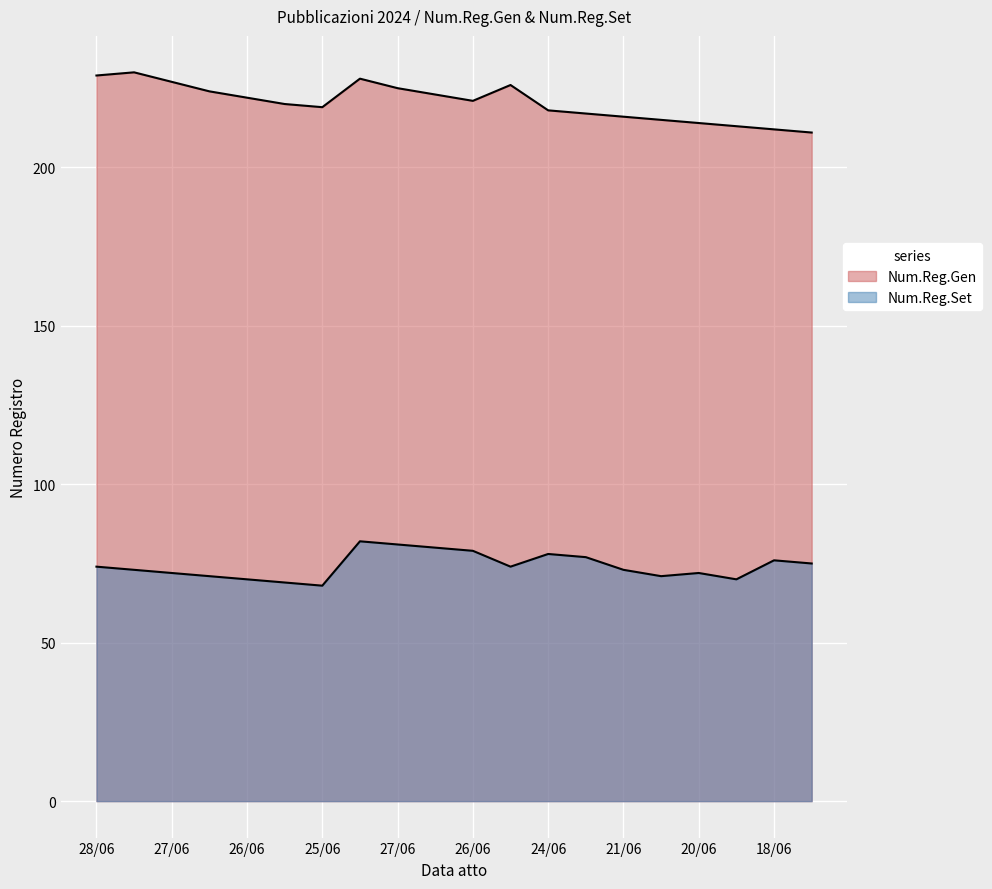

How many lines are shown in the chart?

2